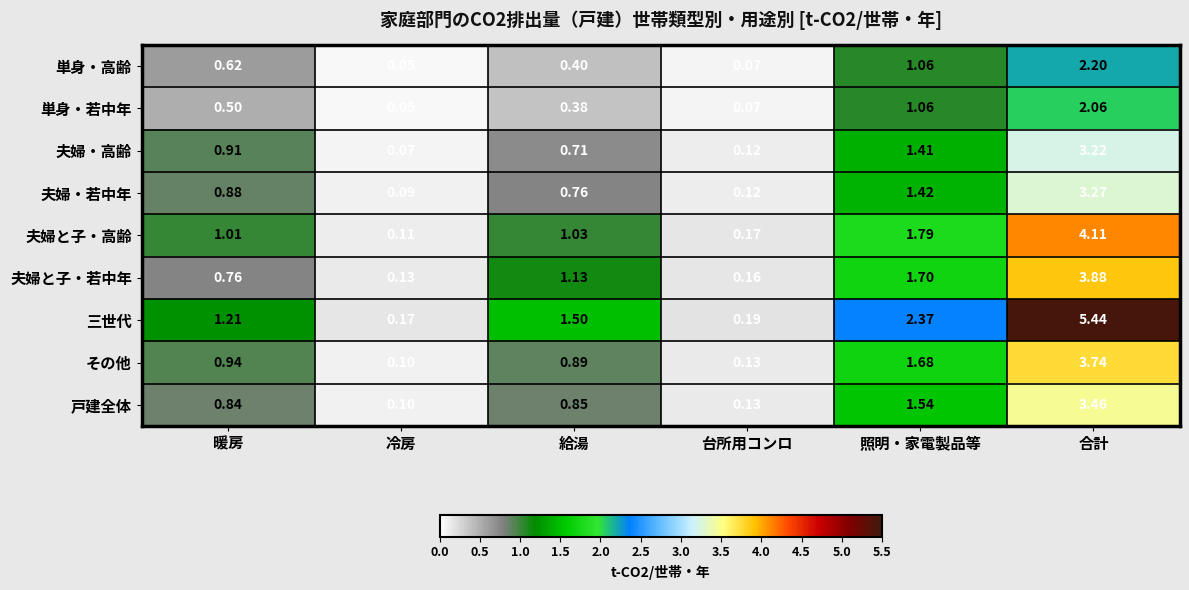

Which series changed the most between 冷房 and 照明・家電製品等?

三世代